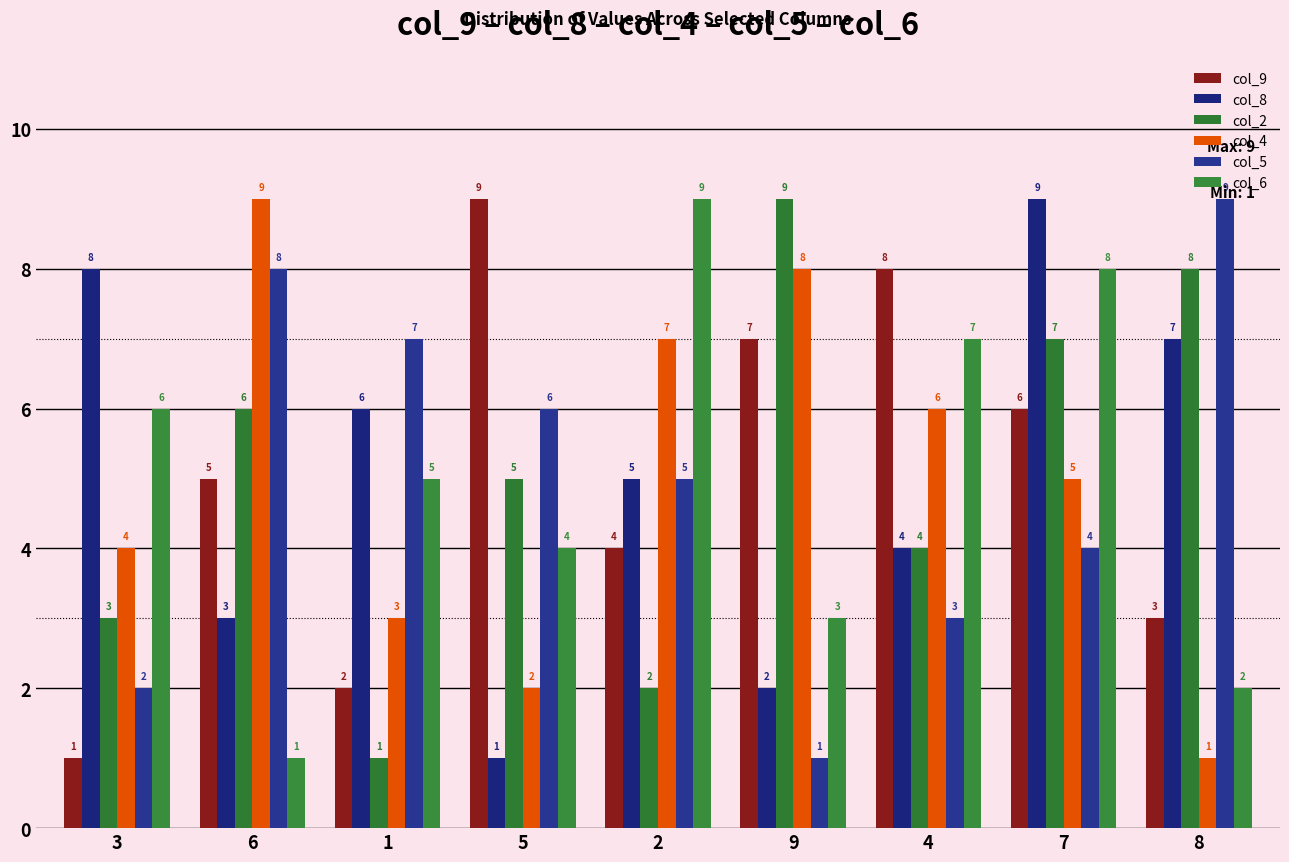

Are the bars grouped side by side (vs. stacked)?

Yes